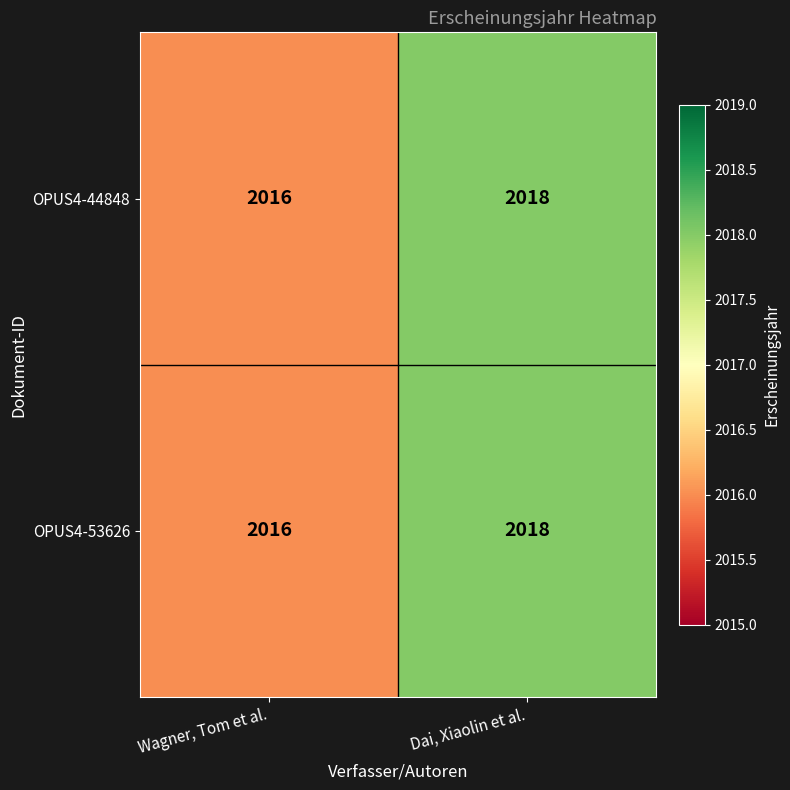

True or false: OPUS4-53626 has a value of 1294 at Dai, Xiaolin et al..

False